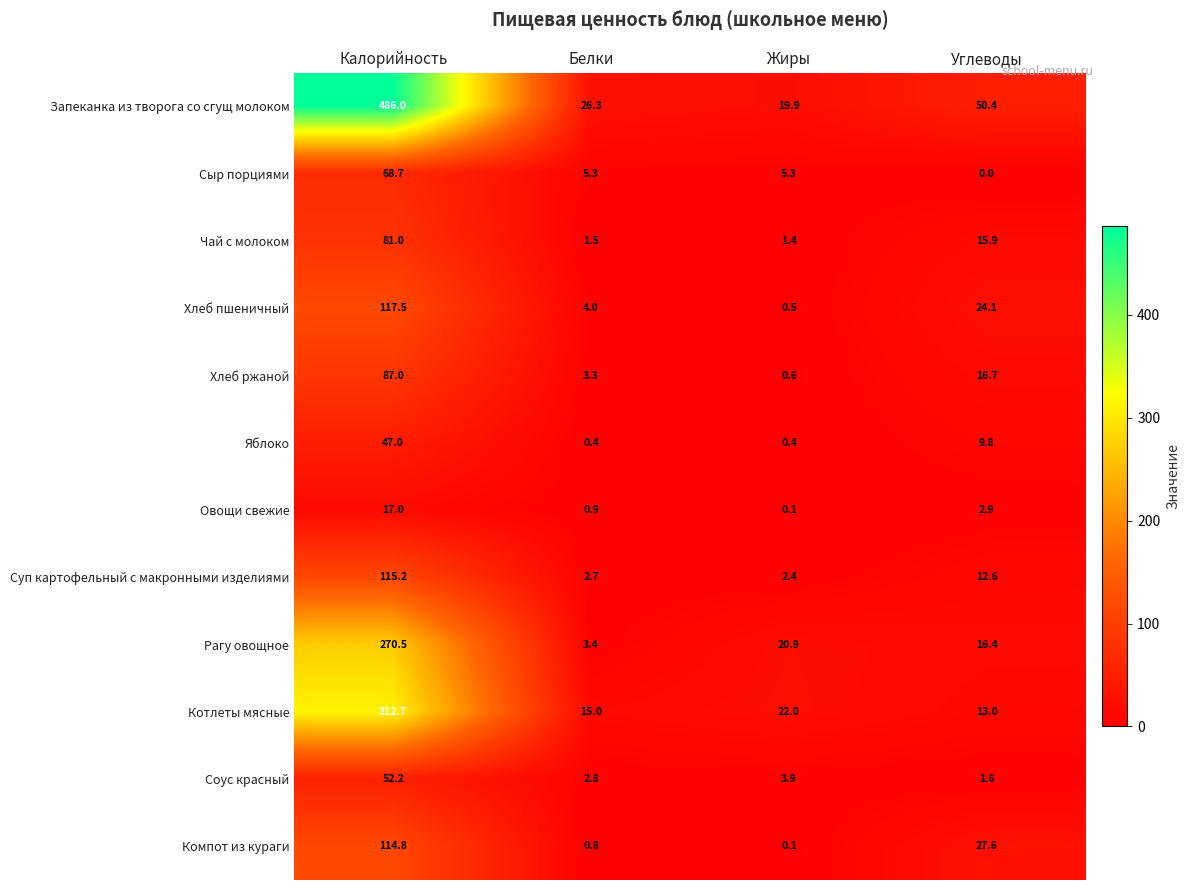

How many categories are shown in the chart?

4